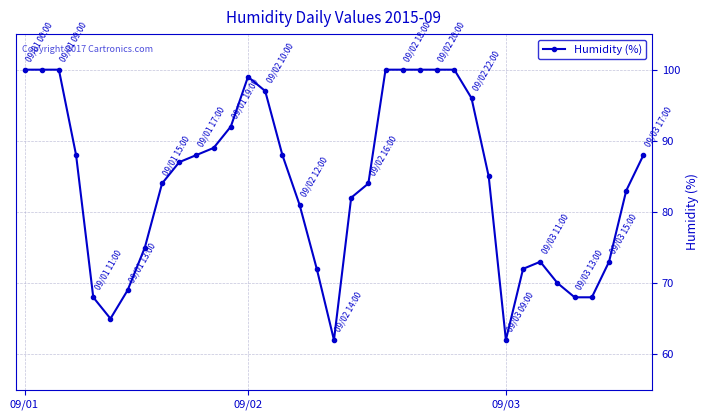

What is the smallest value displayed?

62